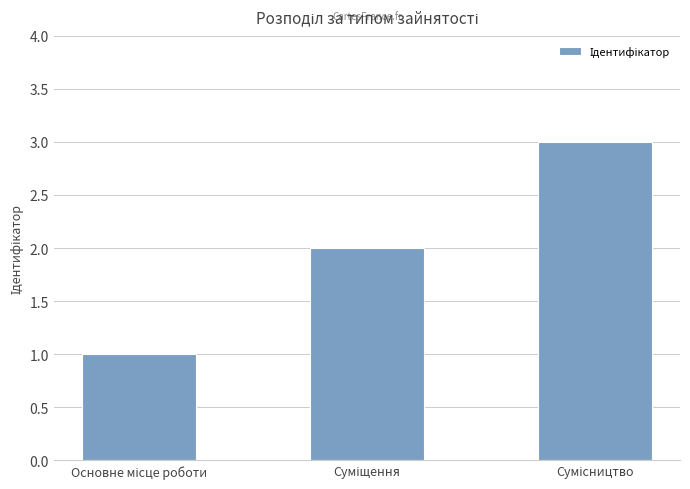

How many values are below 2?

1